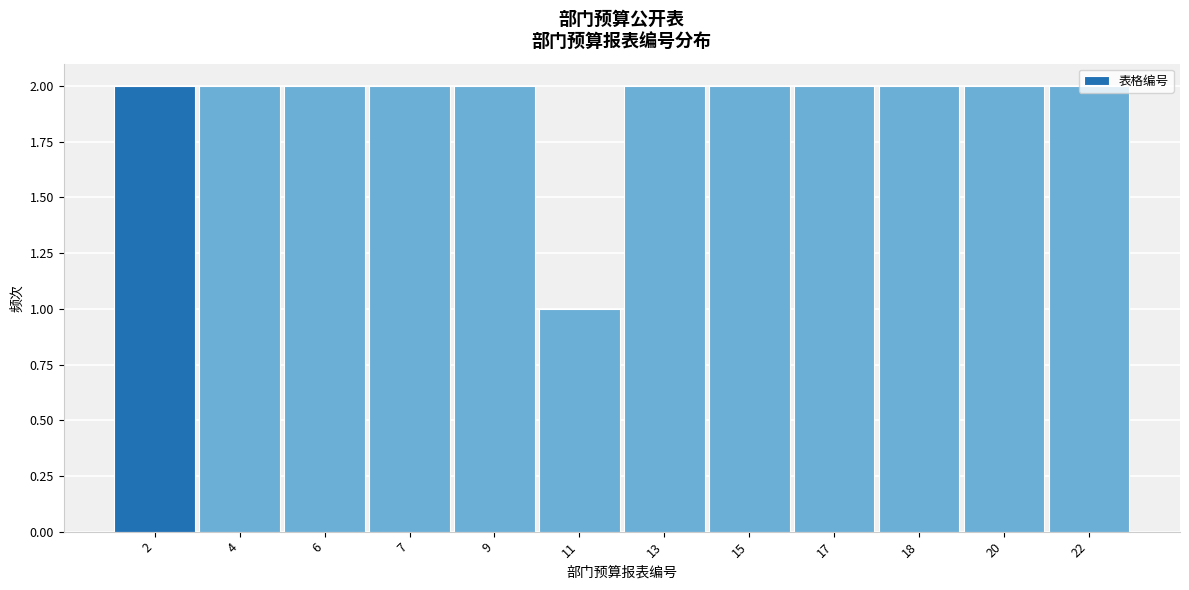

What is the value of the 7th bar from the left?

2